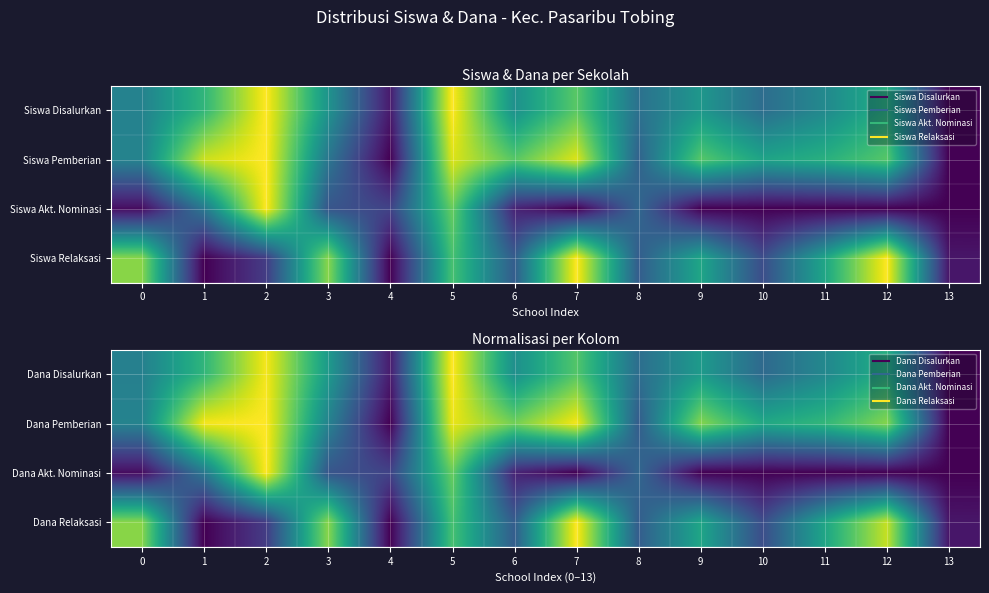

Is it true that Dana Disalurkan equals 0.1 at 11?

False